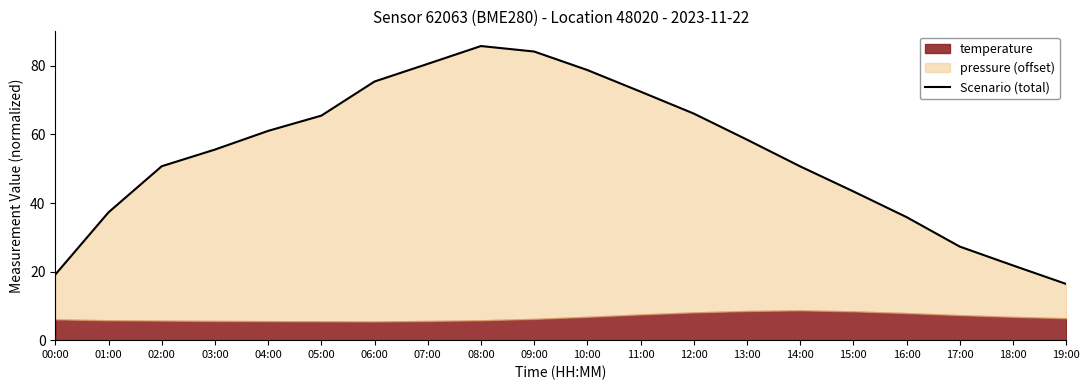

What position from the left is 10:00?

11